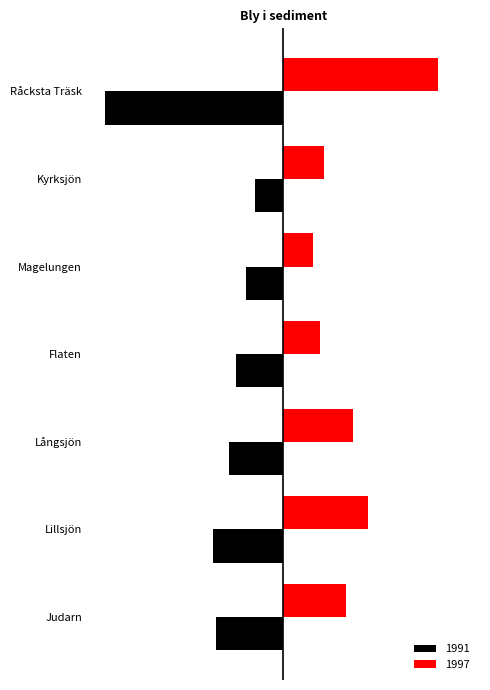

What are all the series names shown in the legend?

1991, 1997